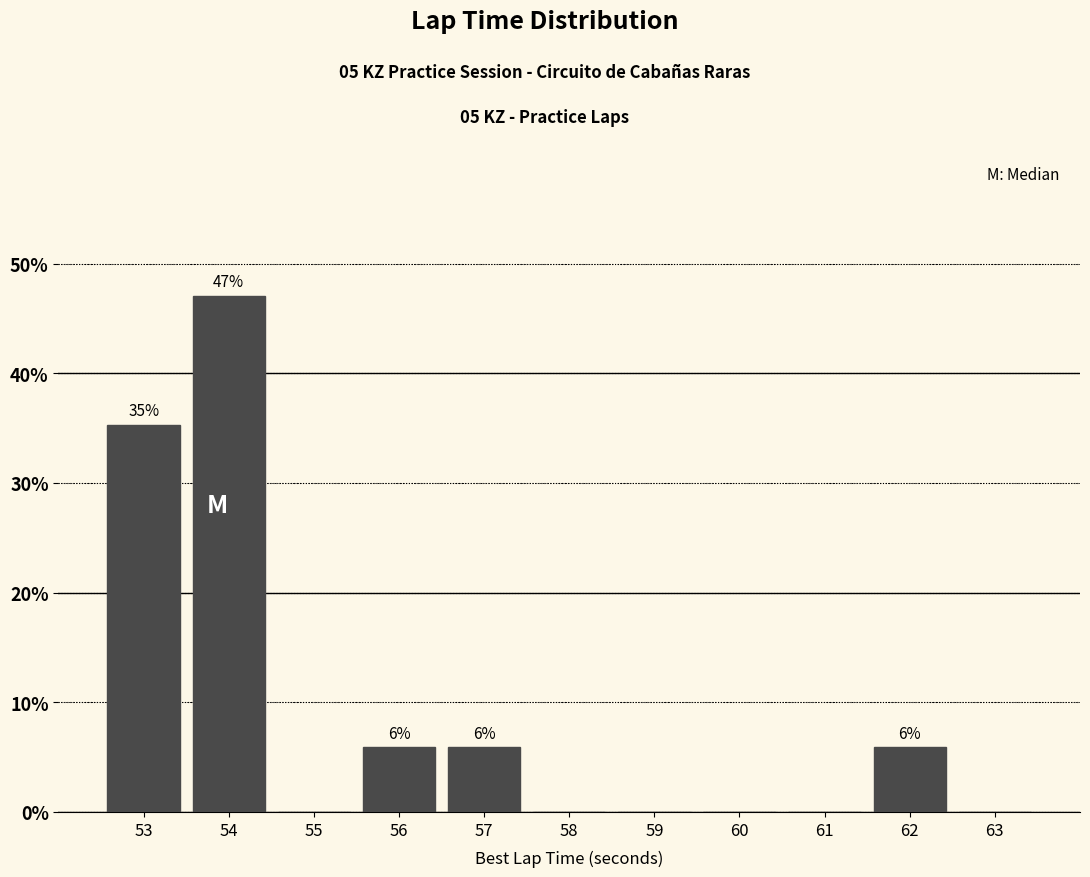

Over which range of the x-axis is the bar tallest?

53.5 to 54.5